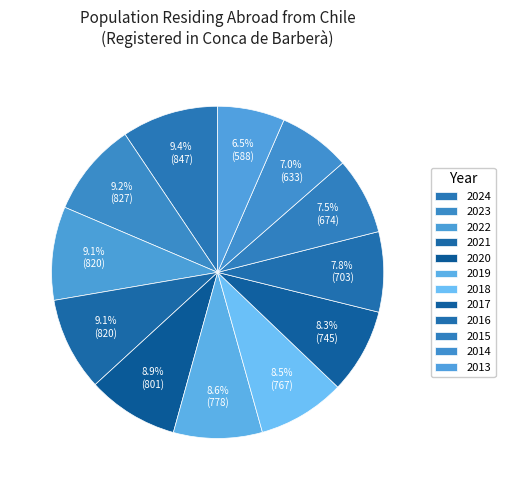

True or false: 2022 accounts for 9% of the total.

True